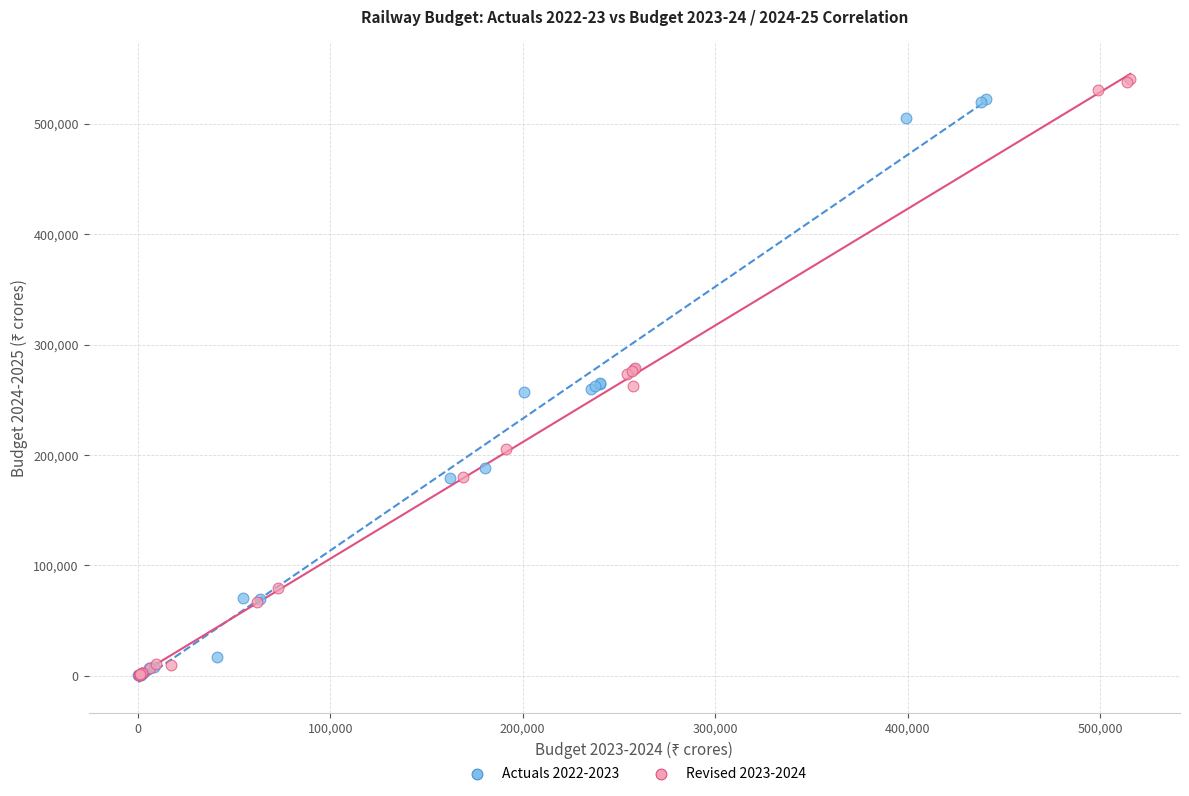

Which series has the largest Y range (max minus min)?

Revised 2023-2024